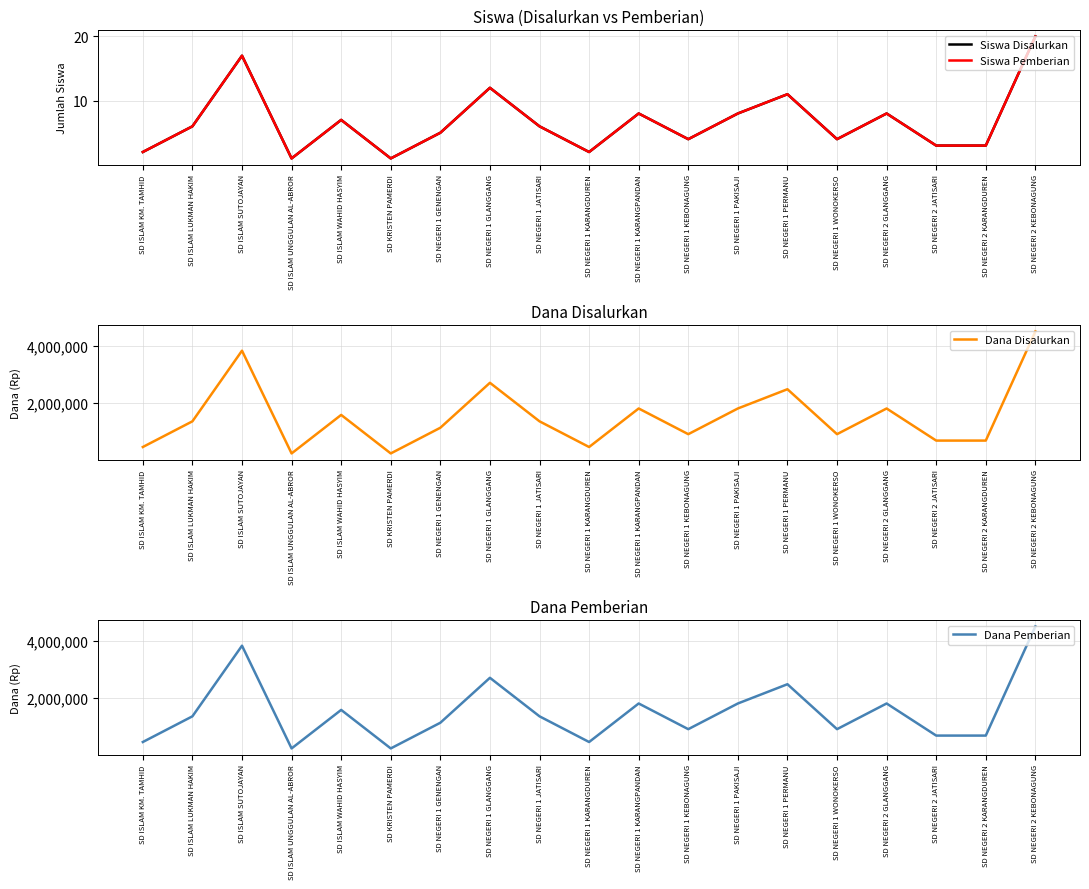

Reading right to left, what are all the values shown in this chart?

Siswa Disalurkan: SD NEGERI 2 KEBONAGUNG=20	SD NEGERI 2 KARANGDUREN=3	SD NEGERI 2 JATISARI=3	SD NEGERI 2 GLANGGANG=8	SD NEGERI 1 WONOKERSO=4	SD NEGERI 1 PERMANU=11	SD NEGERI 1 PAKISAJI=8	SD NEGERI 1 KEBONAGUNG=4	SD NEGERI 1 KARANGPANDAN=8	SD NEGERI 1 KARANGDUREN=2	SD NEGERI 1 JATISARI=6	SD NEGERI 1 GLANGGANG=12	SD NEGERI 1 GENENGAN=5	SD KRISTEN PAMERDI=1	SD ISLAM WAHID HASYIM=7	SD ISLAM UNGGULAN AL-ABROR=1	SD ISLAM SUTOJAYAN=17	SD ISLAM LUKMAN HAKIM=6	SD ISLAM KM. TAMHID=2
Siswa Pemberian: SD NEGERI 2 KEBONAGUNG=20	SD NEGERI 2 KARANGDUREN=3	SD NEGERI 2 JATISARI=3	SD NEGERI 2 GLANGGANG=8	SD NEGERI 1 WONOKERSO=4	SD NEGERI 1 PERMANU=11	SD NEGERI 1 PAKISAJI=8	SD NEGERI 1 KEBONAGUNG=4	SD NEGERI 1 KARANGPANDAN=8	SD NEGERI 1 KARANGDUREN=2	SD NEGERI 1 JATISARI=6	SD NEGERI 1 GLANGGANG=12	SD NEGERI 1 GENENGAN=5	SD KRISTEN PAMERDI=1	SD ISLAM WAHID HASYIM=7	SD ISLAM UNGGULAN AL-ABROR=1	SD ISLAM SUTOJAYAN=17	SD ISLAM LUKMAN HAKIM=6	SD ISLAM KM. TAMHID=2
Dana Disalurkan: SD NEGERI 2 KEBONAGUNG=4500000	SD NEGERI 2 KARANGDUREN=675000	SD NEGERI 2 JATISARI=675000	SD NEGERI 2 GLANGGANG=1800000	SD NEGERI 1 WONOKERSO=900000	SD NEGERI 1 PERMANU=2475000	SD NEGERI 1 PAKISAJI=1800000	SD NEGERI 1 KEBONAGUNG=900000	SD NEGERI 1 KARANGPANDAN=1800000	SD NEGERI 1 KARANGDUREN=450000	SD NEGERI 1 JATISARI=1350000	SD NEGERI 1 GLANGGANG=2700000	SD NEGERI 1 GENENGAN=1125000	SD KRISTEN PAMERDI=225000	SD ISLAM WAHID HASYIM=1575000	SD ISLAM UNGGULAN AL-ABROR=225000	SD ISLAM SUTOJAYAN=3825000	SD ISLAM LUKMAN HAKIM=1350000	SD ISLAM KM. TAMHID=450000
Dana Pemberian: SD NEGERI 2 KEBONAGUNG=4500000	SD NEGERI 2 KARANGDUREN=675000	SD NEGERI 2 JATISARI=675000	SD NEGERI 2 GLANGGANG=1800000	SD NEGERI 1 WONOKERSO=900000	SD NEGERI 1 PERMANU=2475000	SD NEGERI 1 PAKISAJI=1800000	SD NEGERI 1 KEBONAGUNG=900000	SD NEGERI 1 KARANGPANDAN=1800000	SD NEGERI 1 KARANGDUREN=450000	SD NEGERI 1 JATISARI=1350000	SD NEGERI 1 GLANGGANG=2700000	SD NEGERI 1 GENENGAN=1125000	SD KRISTEN PAMERDI=225000	SD ISLAM WAHID HASYIM=1575000	SD ISLAM UNGGULAN AL-ABROR=225000	SD ISLAM SUTOJAYAN=3825000	SD ISLAM LUKMAN HAKIM=1350000	SD ISLAM KM. TAMHID=450000